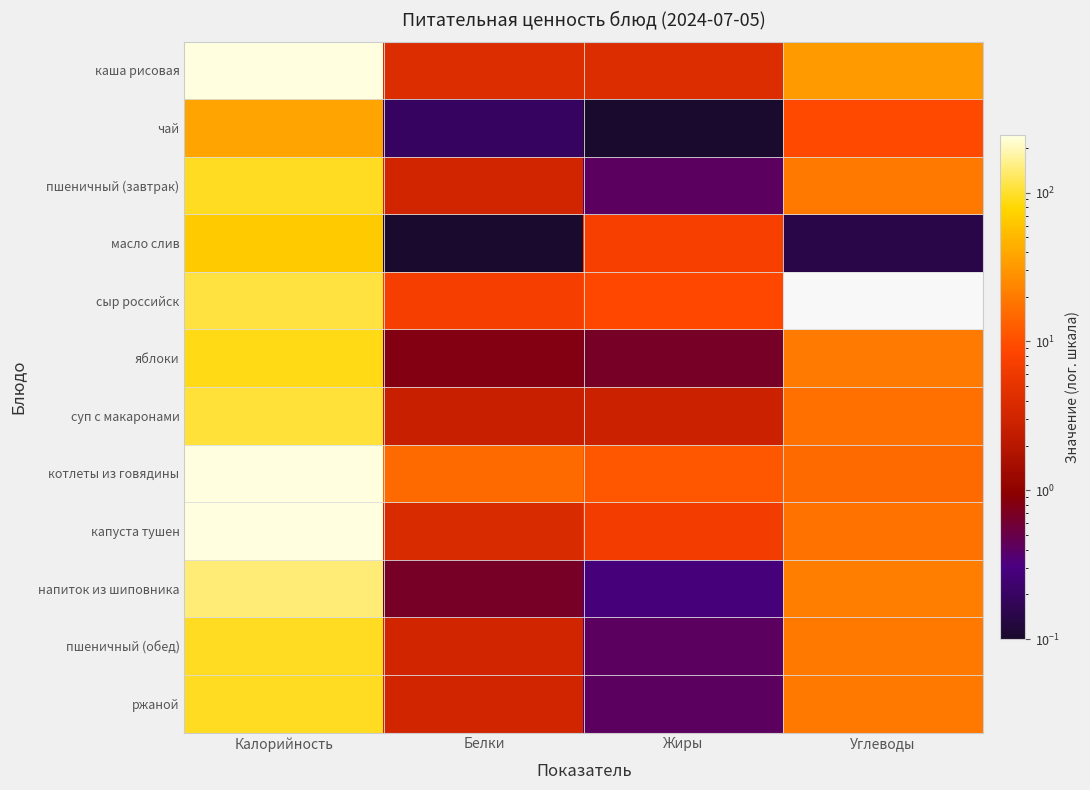

How many categories are shown in the chart?

4